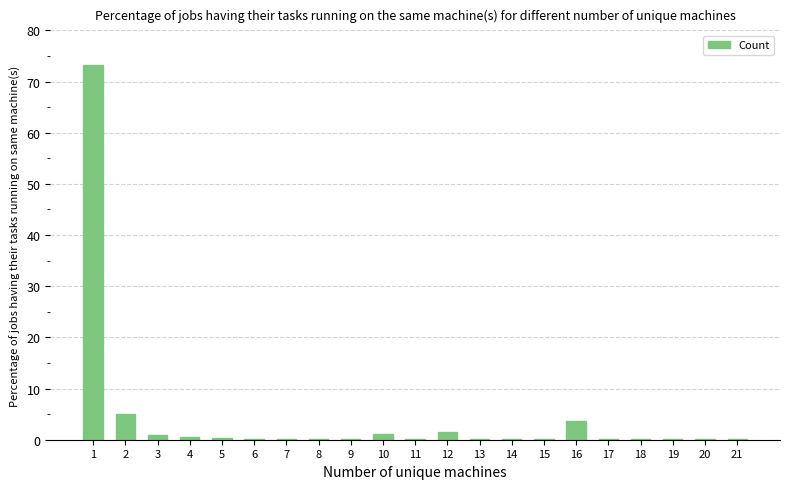

What is the maximum value shown in the chart?

73.2